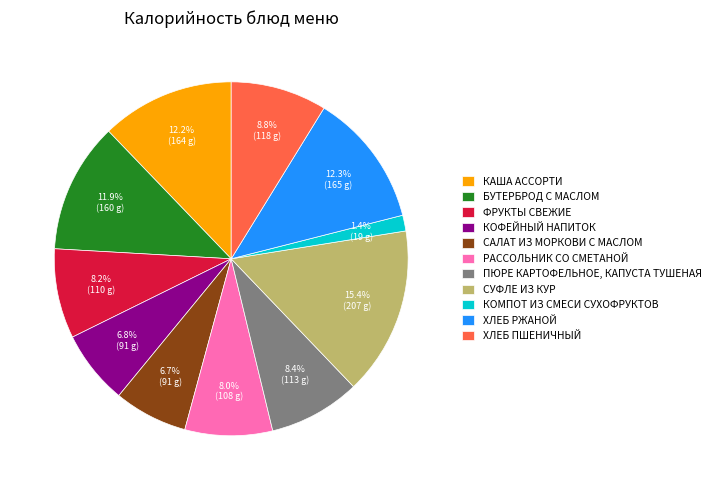

Is there any slice that represents more than half of the pie?

No